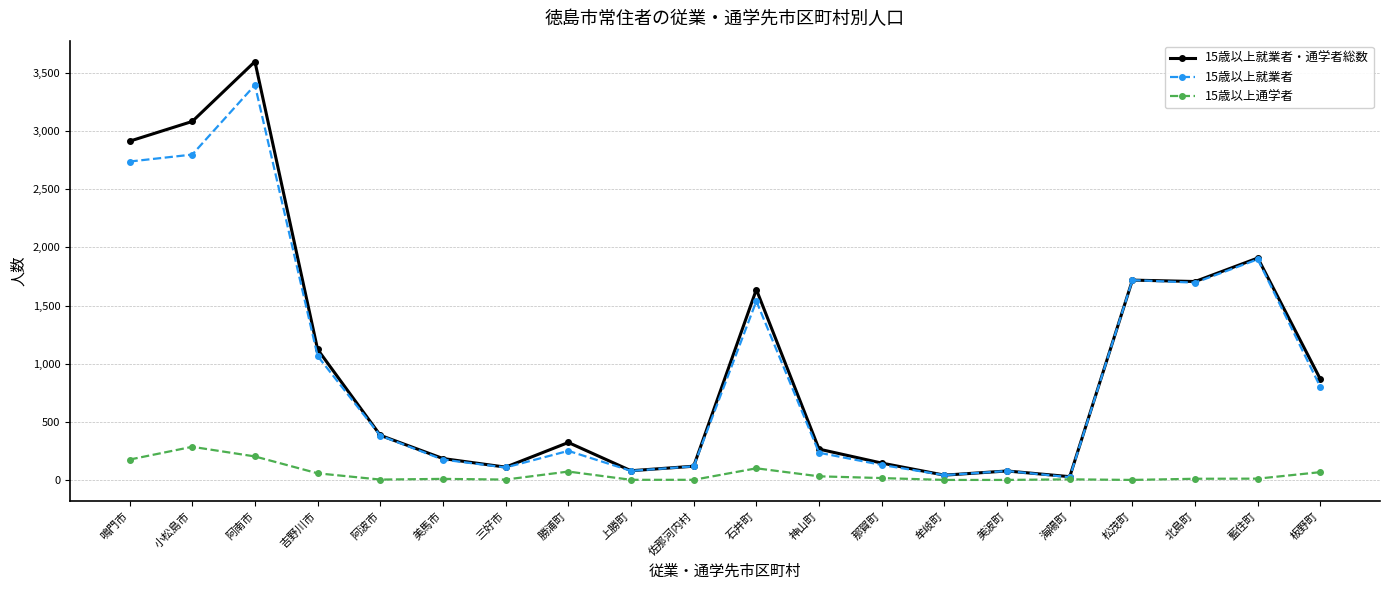

Where is the first local maximum for 15歳以上就業者?

阿南市